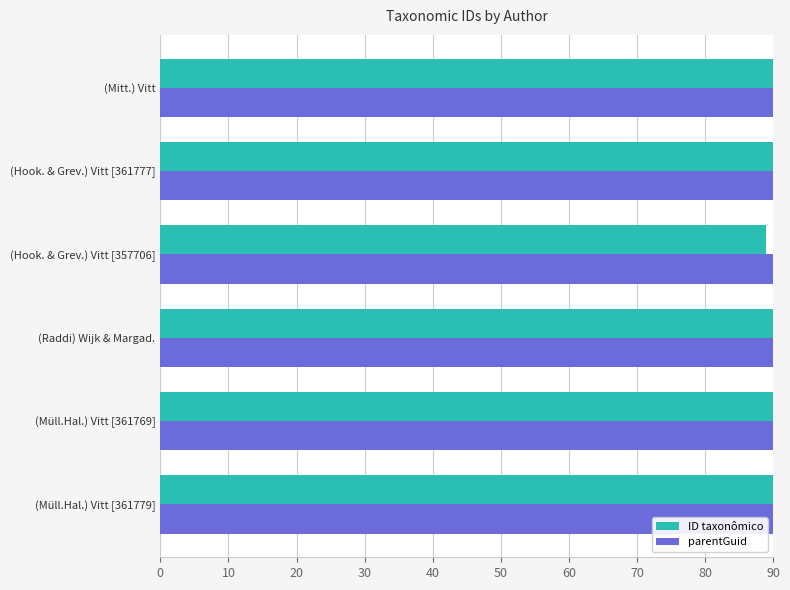

What is the average value of the ID taxonômico series?

89.8